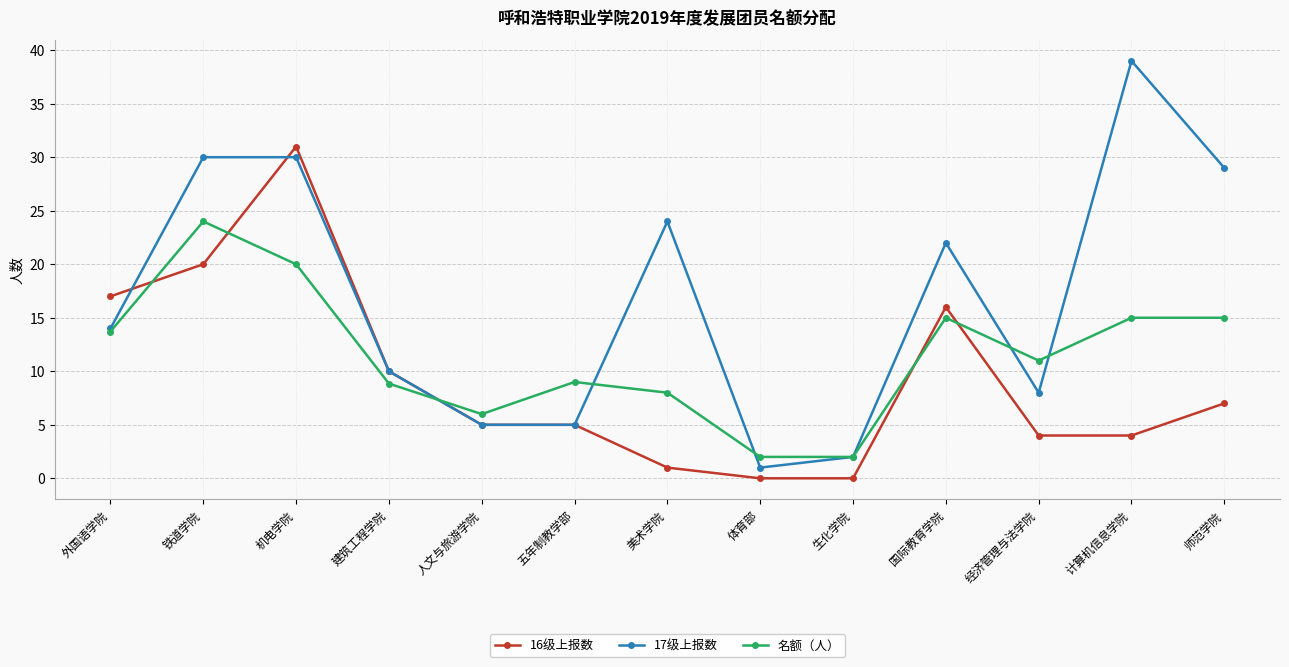

True or false: 16级上报数 has a value of 4.0 at 计算机信息学院.

True